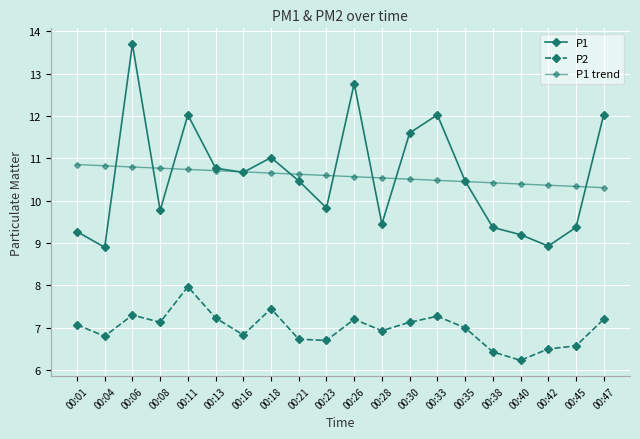

What is the difference between the maximum and minimum values in the P2 series?

1.7